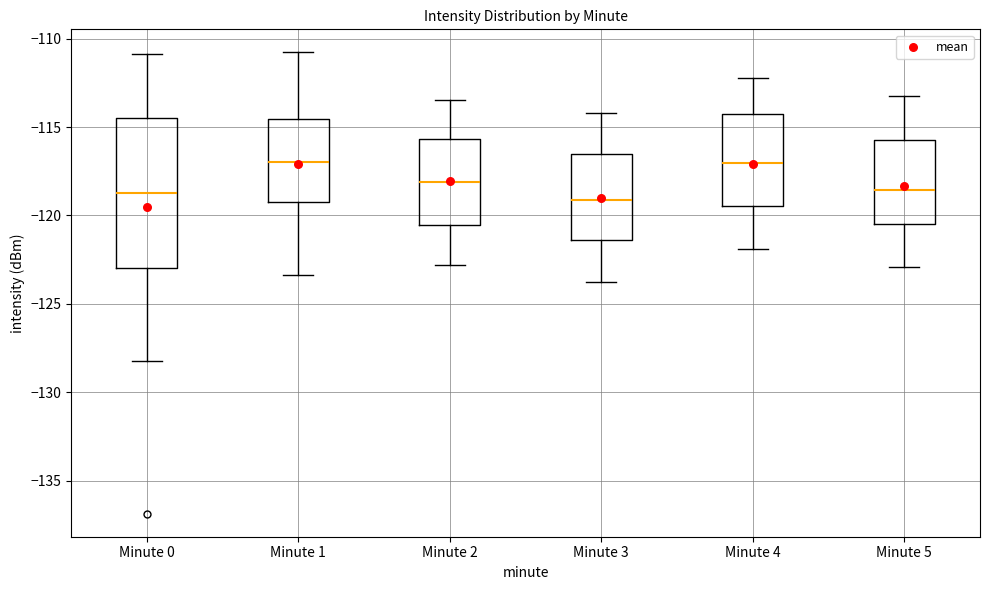

Which box is the tallest, from its lower edge to its upper edge?

Minute 0